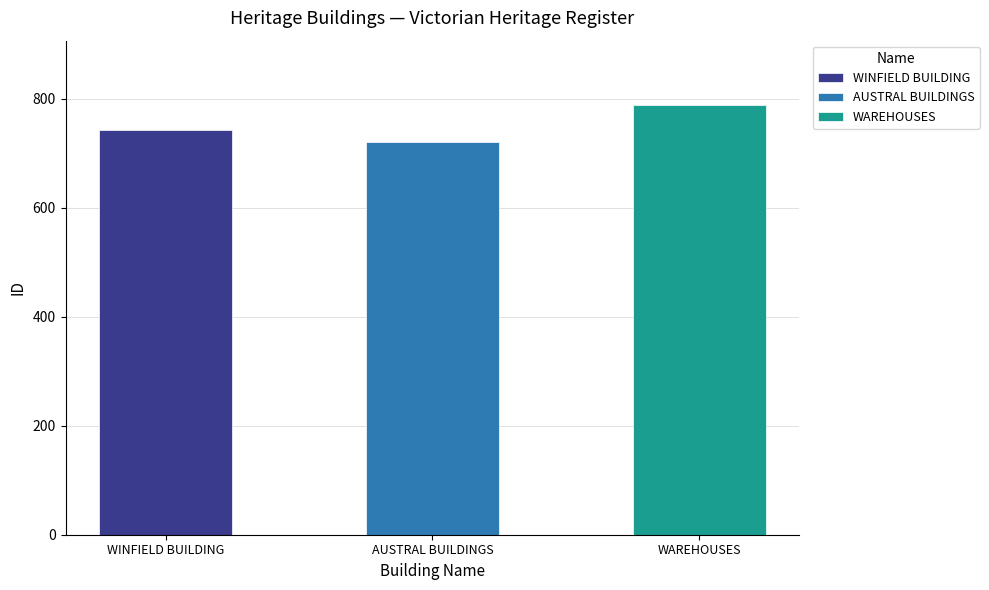

Reading right to left, transcribe all the data shown in this chart.

788	720	742